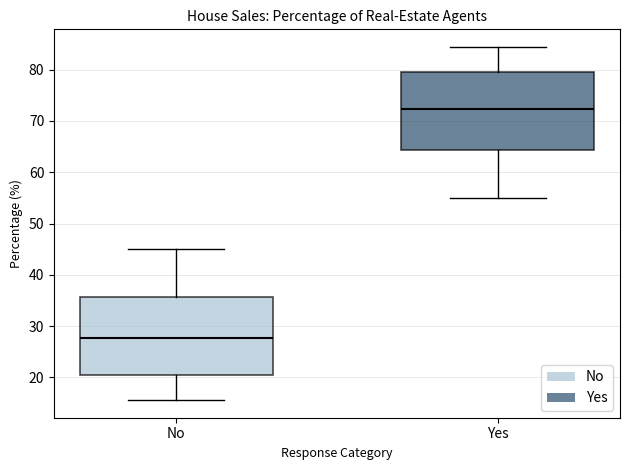

Reading left to right, transcribe this box plot: for each box, give where its median line is, the range the box spans, and where its two whiskers end, as read against the y-axis. The values are not printed on the chart, so give them approximately, as read against the axis.

No: median 28, box 20 to 36, whiskers 16 to 45
Yes: median 72, box 64 to 80, whiskers 55 to 84